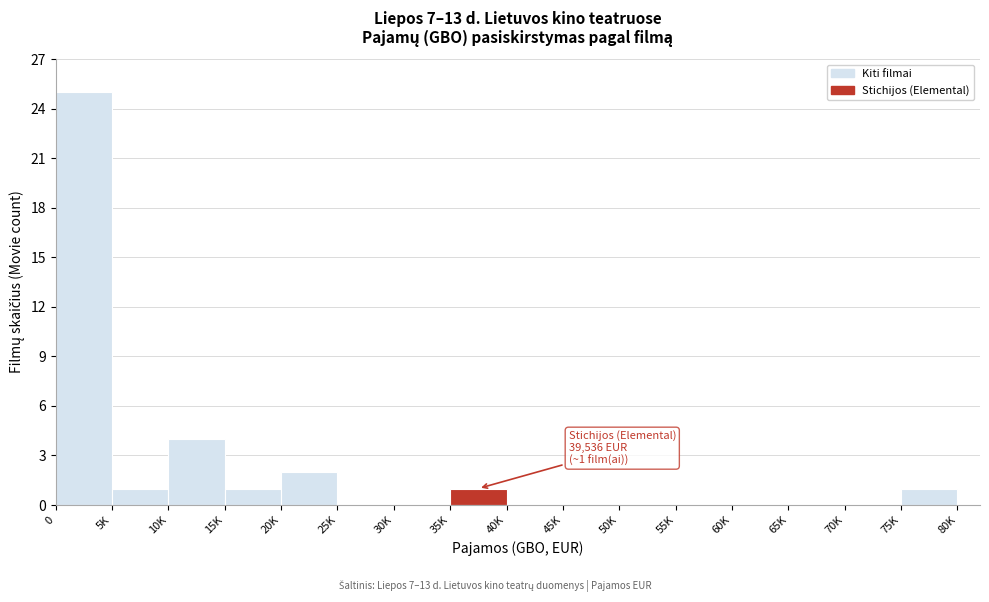

Reading right to left, transcribe all the data shown in this chart.

75K=1	70K=0	65K=0	60K=0	55K=0	50K=0	45K=0	40K=0	35K=1	30K=0	25K=0	20K=2	15K=1	10K=4	5K=1	0=25